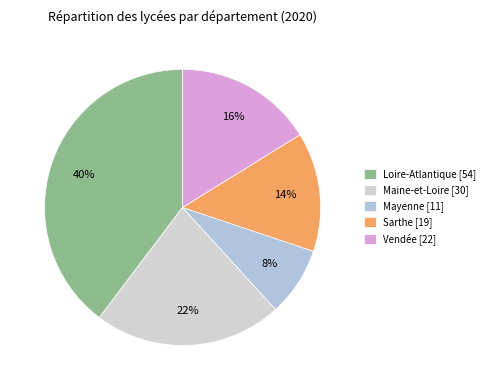

Is the sum of Sarthe and Loire-Atlantique greater than half?

Yes